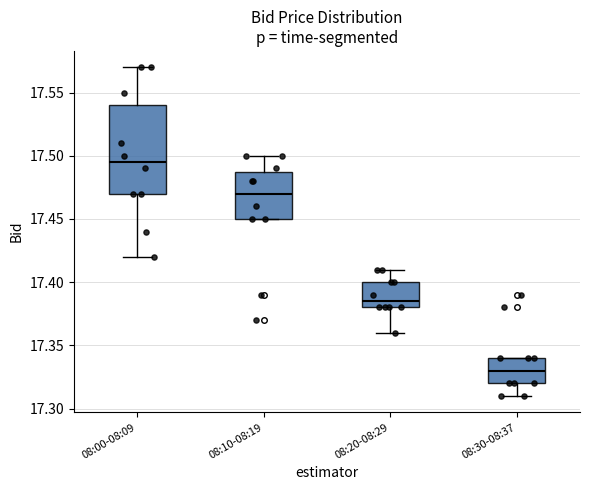

Where is the lower edge of the box for 08:20-08:29 on the y-axis? The values are not printed on the chart, so give them approximately, as read against the axis.

17.380